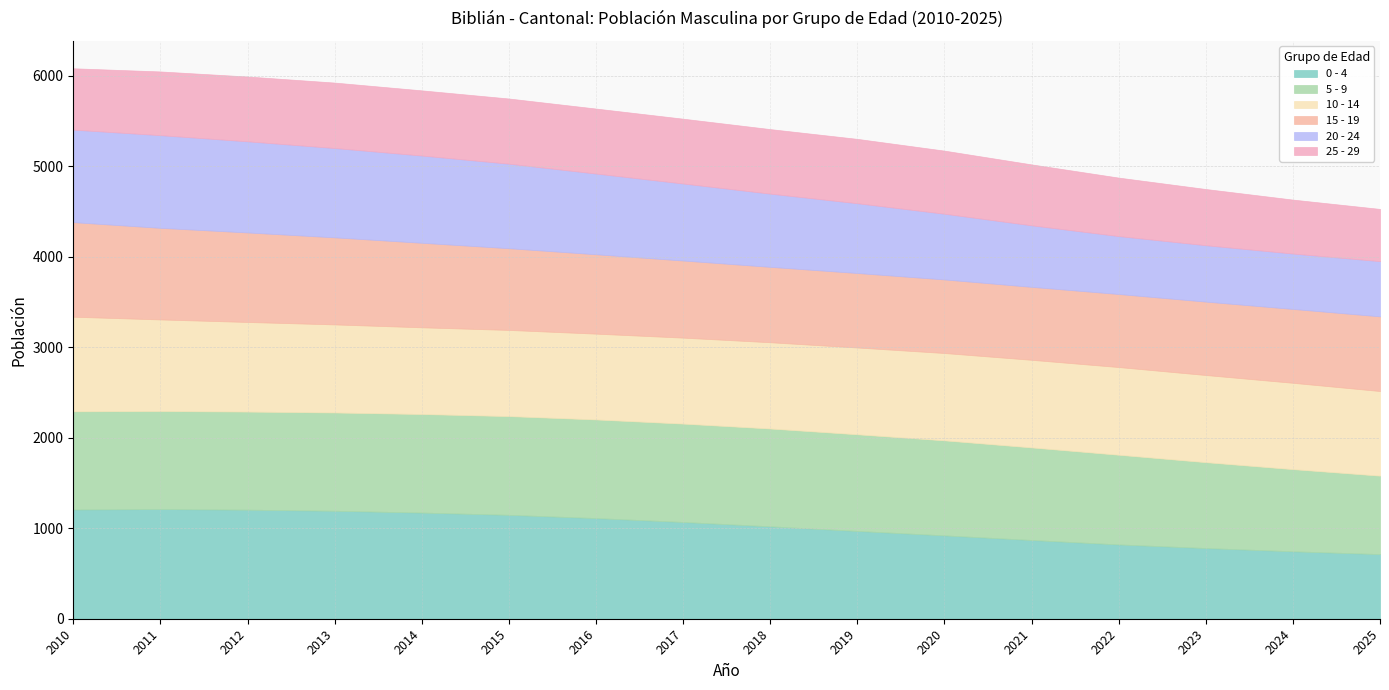

True or false: 0 - 4 has more than 1 points higher than both neighbors.

False